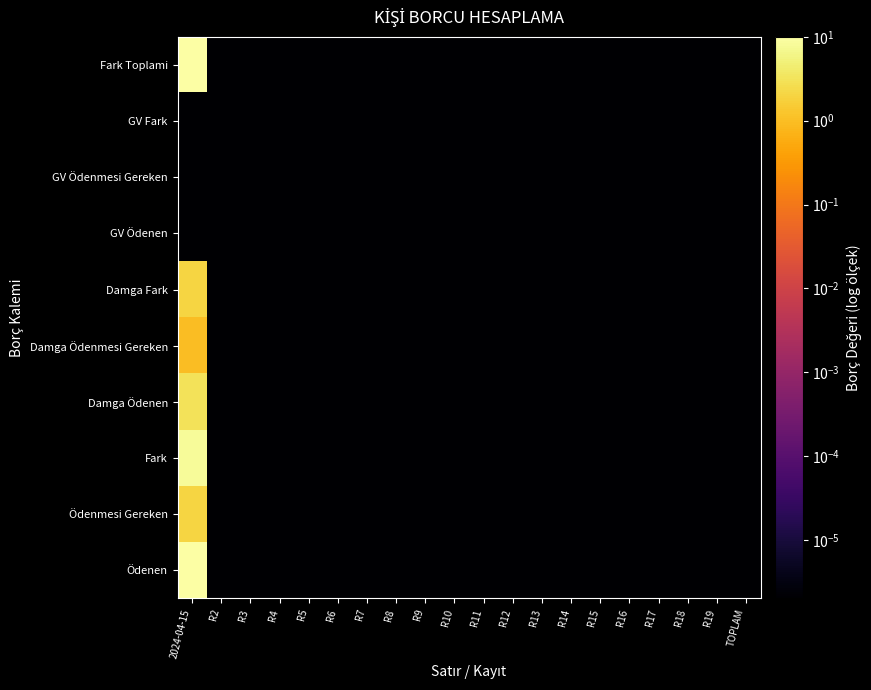

Which has a higher value, R15 or R3?

R15